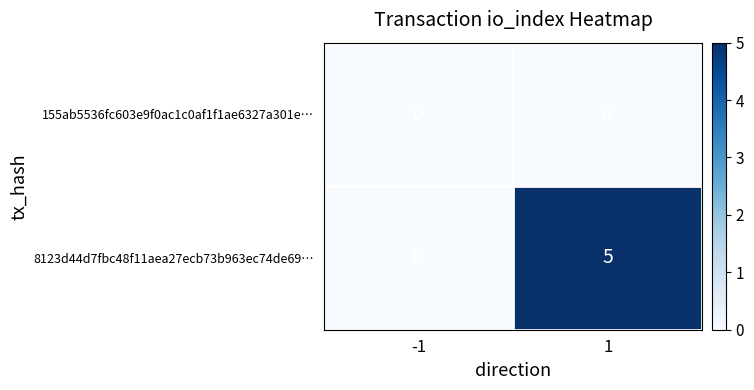

Rank the series by their average value, from lowest to highest.

155ab5536fc603e9f0ac1c0af1f1ae6327a301e…, 8123d44d7fbc48f11aea27ecb73b963ec74de69…